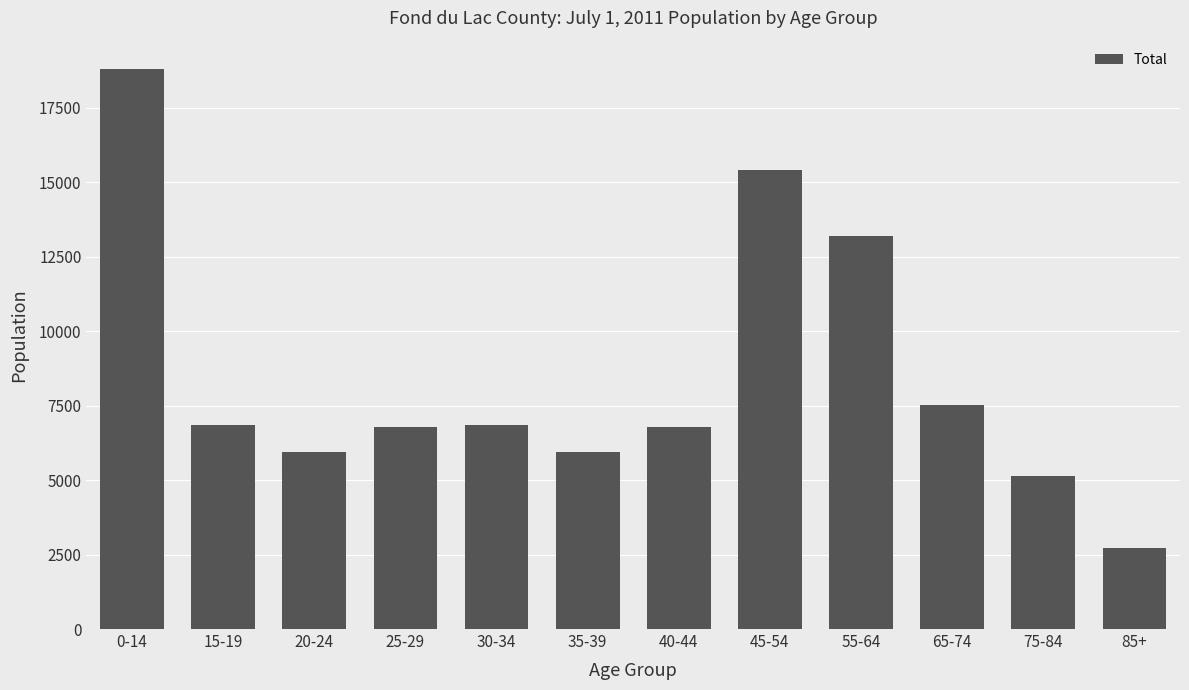

Does the chart contain any negative values?

No